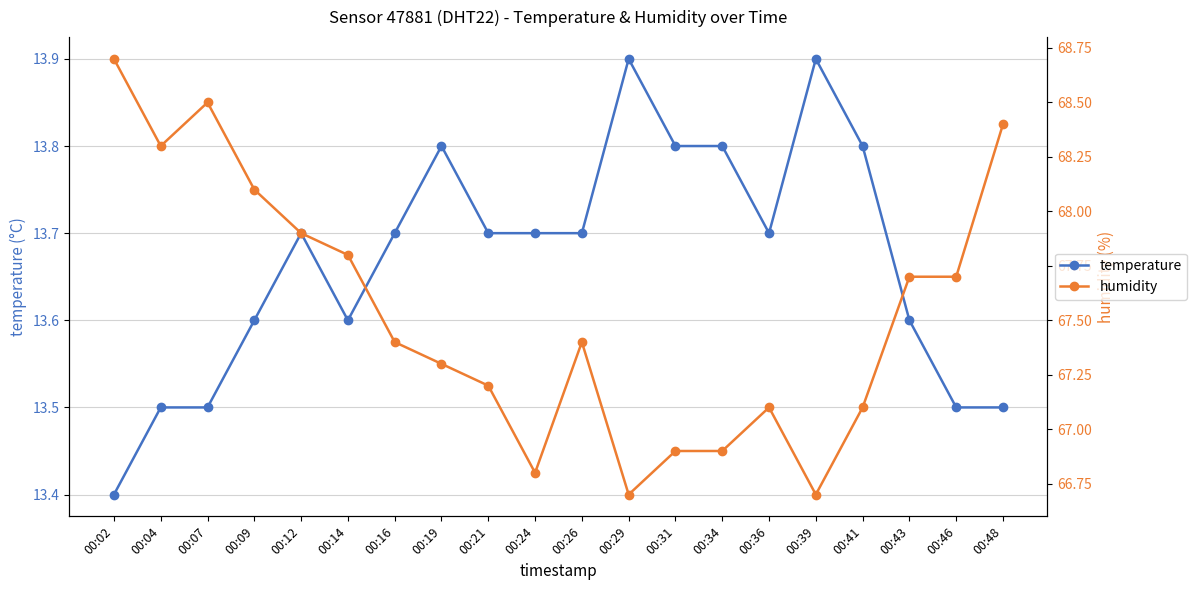

How many interior local valleys does the humidity series have?

4